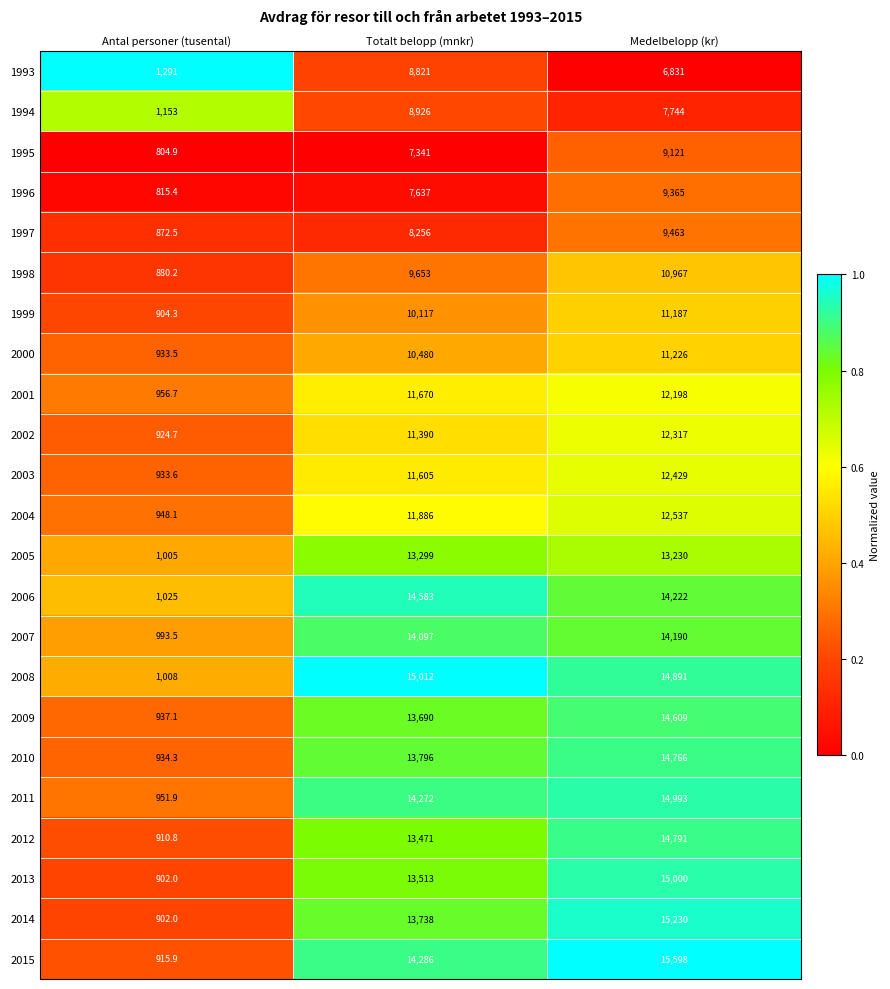

What is the lowest value of the 2015 series?

915.9